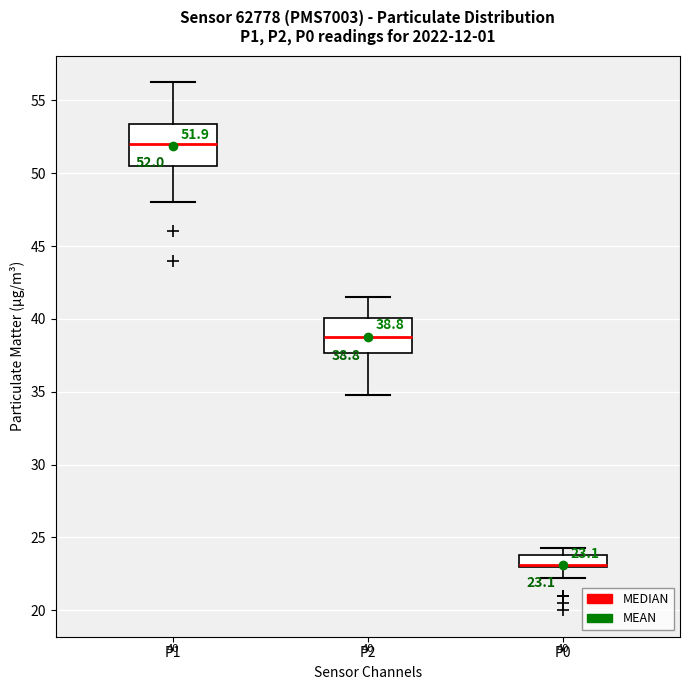

Comparing the boxes themselves (not the whiskers), which one is the tallest?

P1